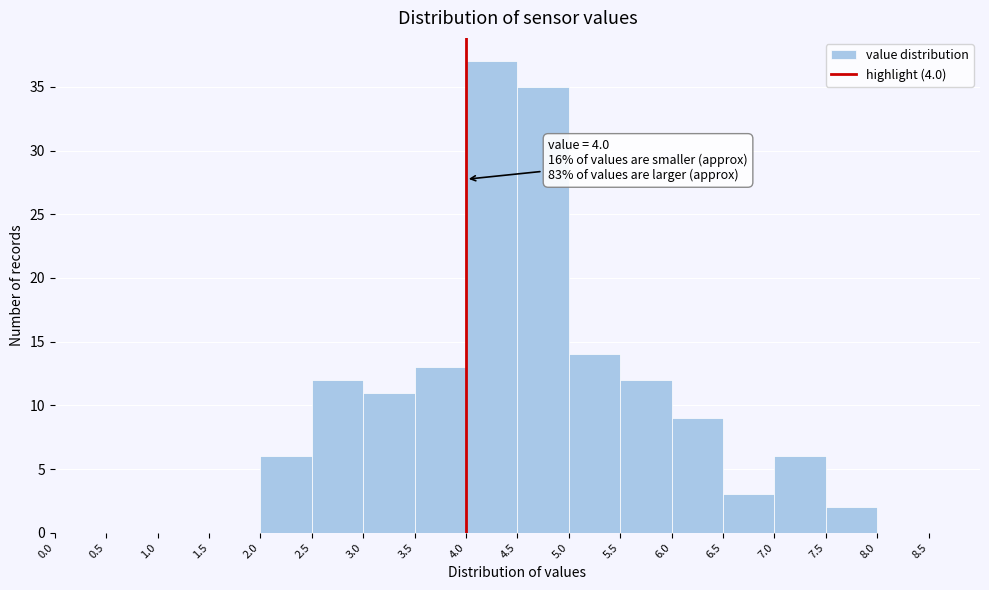

Which range on the x-axis has the tallest bar?

4.0 to 4.5